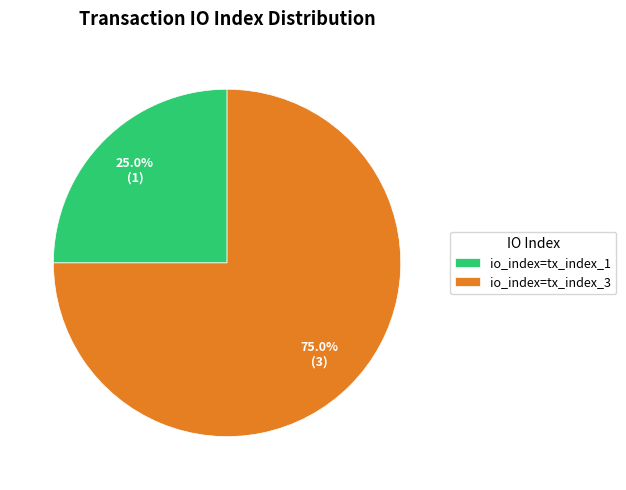

Does any single category account for the majority?

Yes